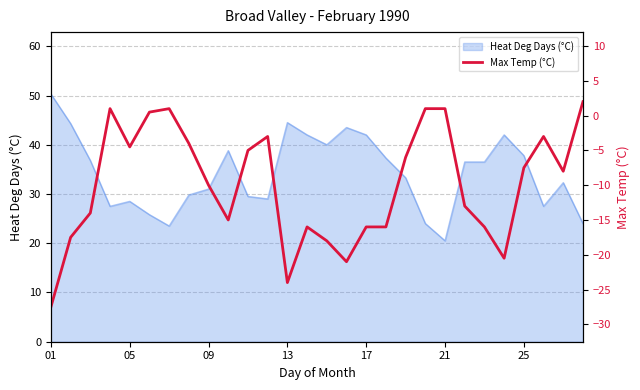

How many categories are shown in the chart?

28